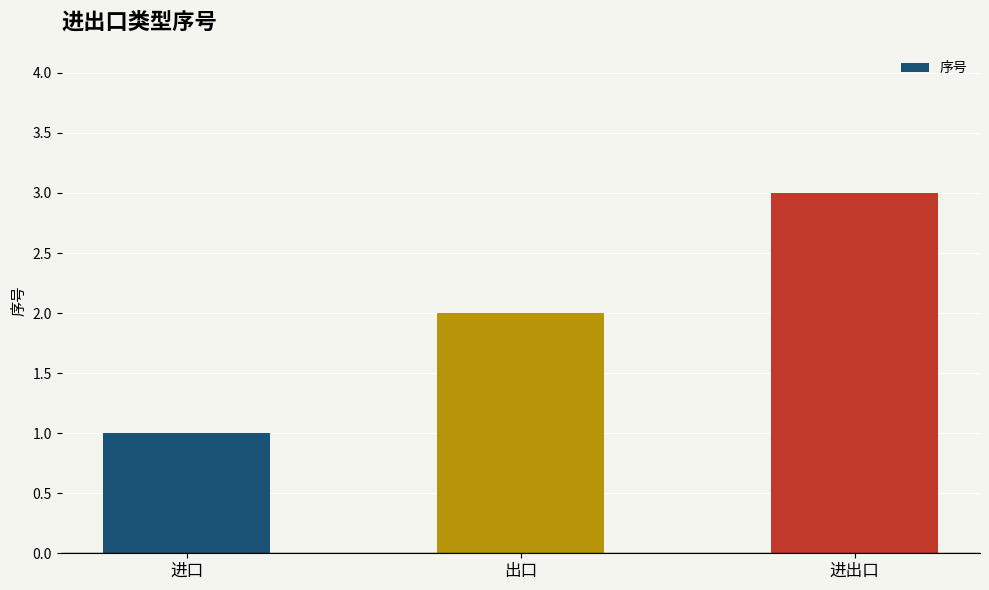

How many values are between 1 and 3?

3